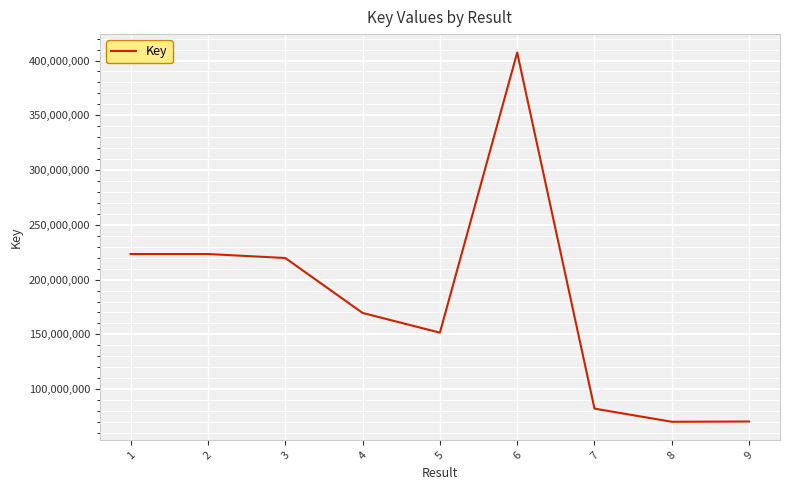

Between 9 and 3, which is larger?

3